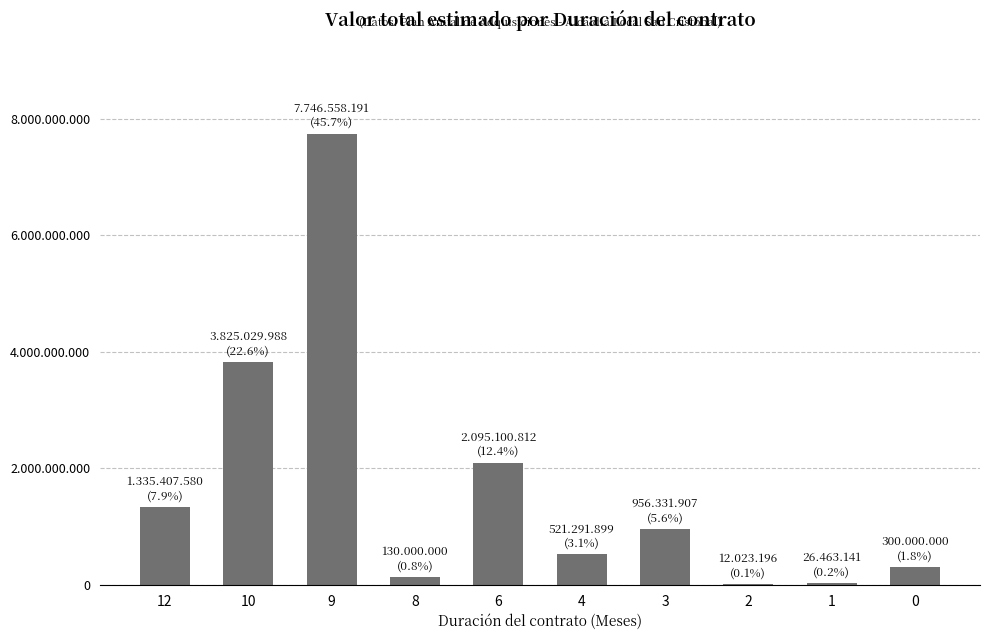

What is the sum of all values?

16948206714